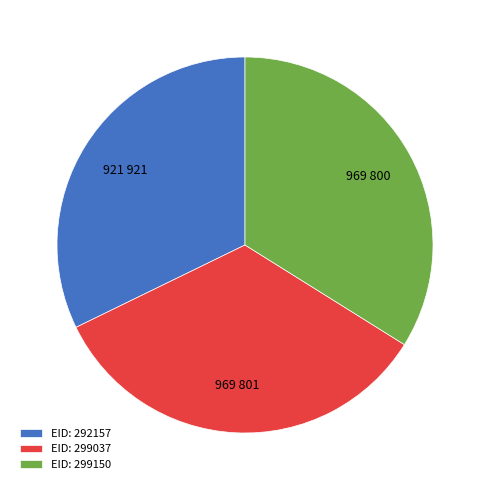

Is the sum of EID: 299037 and EID: 292157 greater than half?

Yes